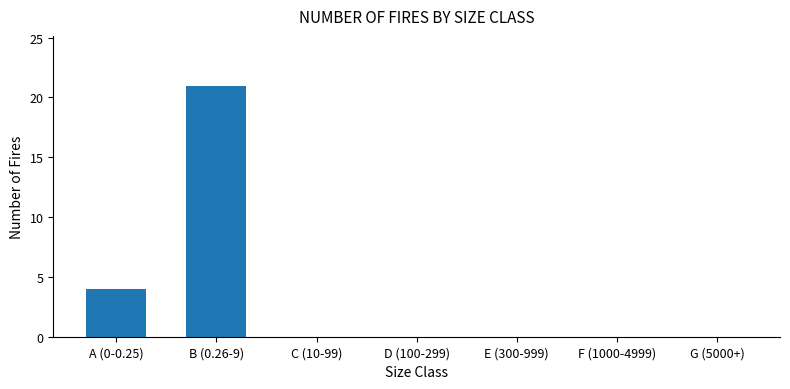

True or false: the data shows 0 at C (10-99).

True